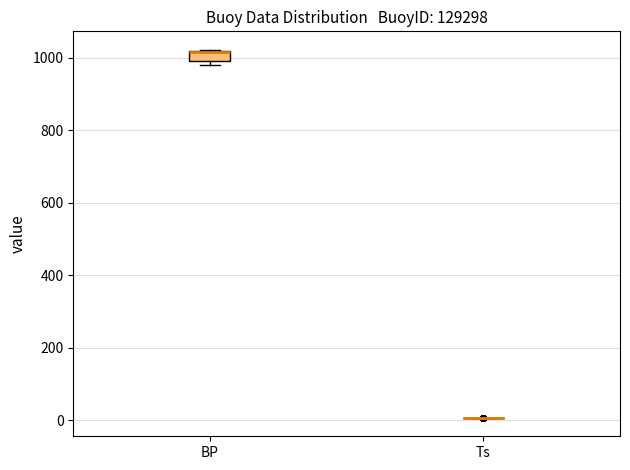

Comparing the boxes themselves (not the whiskers), which one is the tallest?

BP